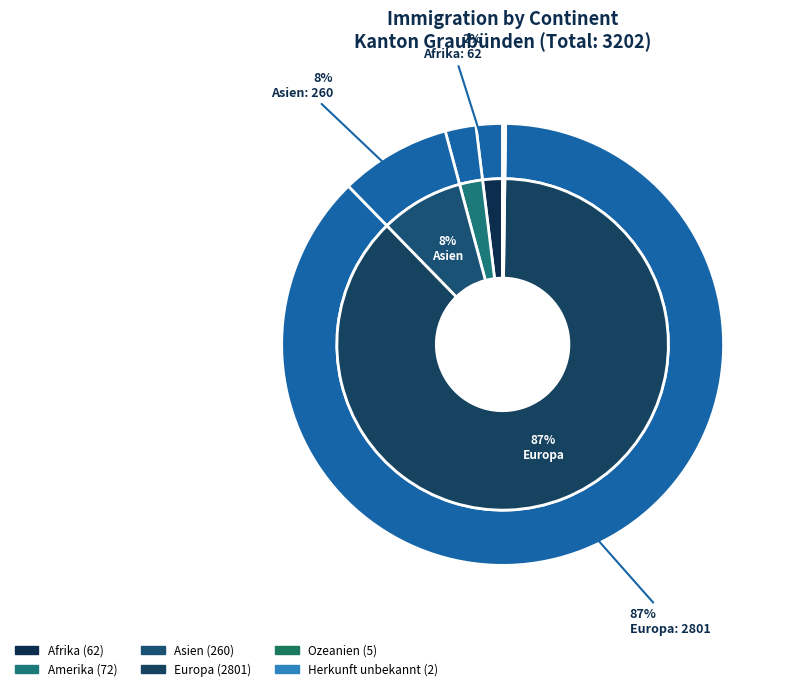

Combined, what portion of the pie is Ozeanien and Herkunft unbekannt?

0.2%